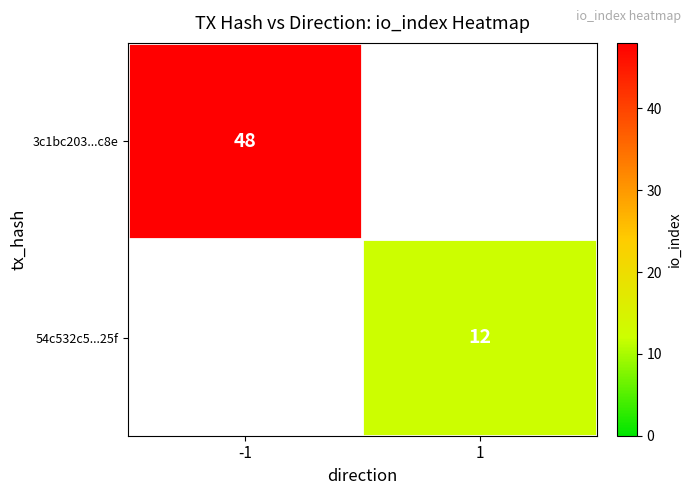

True or false: 54c532c5...25f has a value of 12 at 1.

True